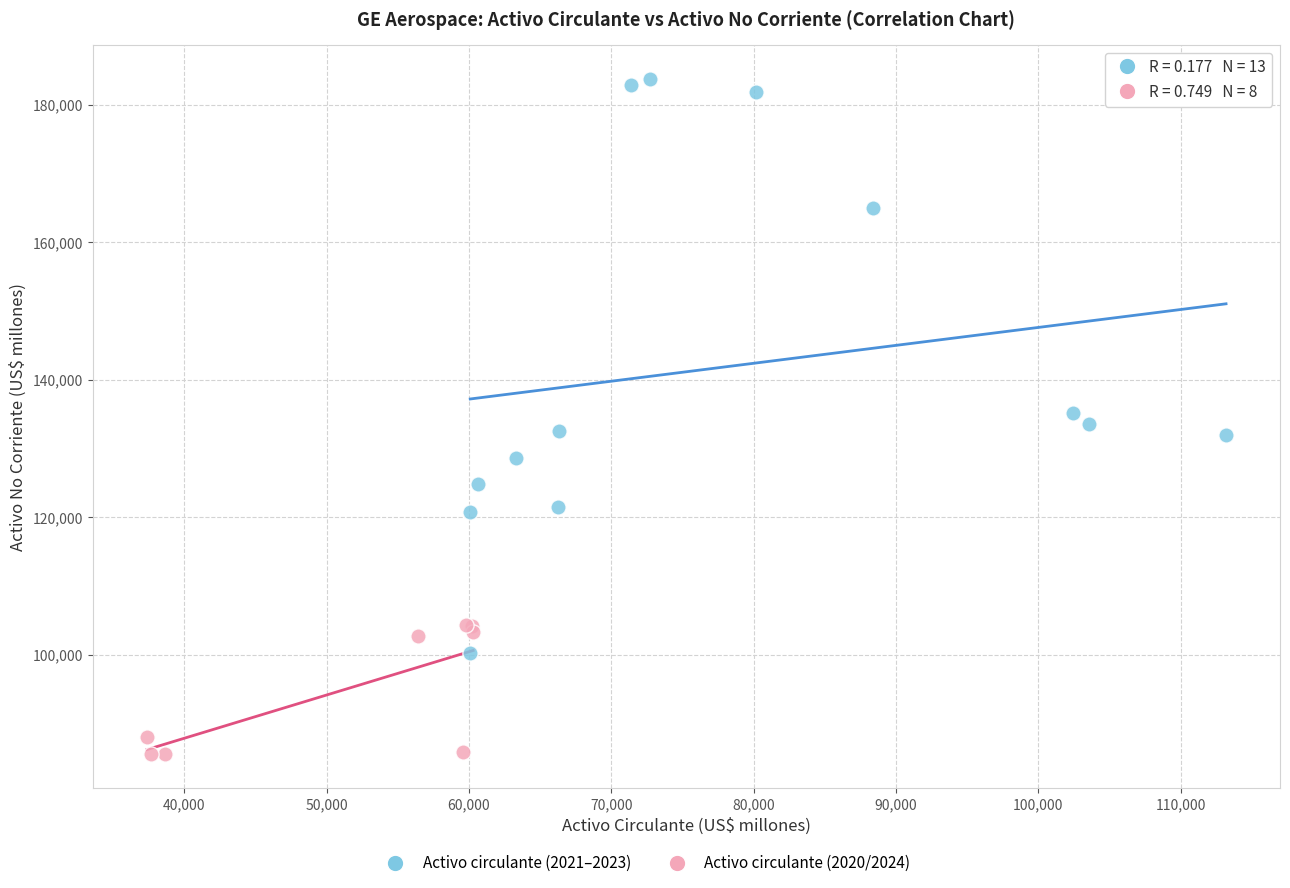

Which series contains the highest Y value?

Activo circulante (2021–2023)